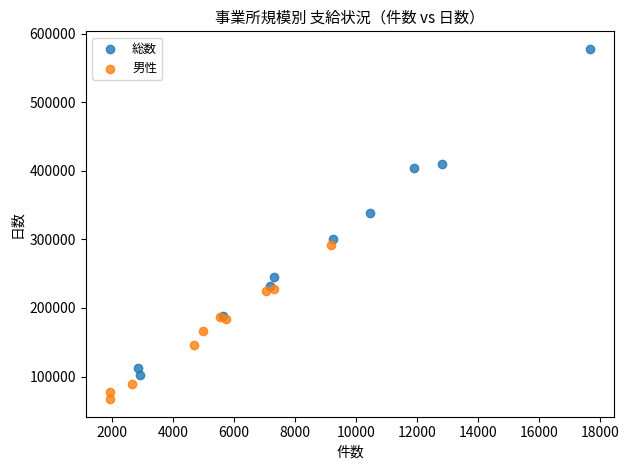

Which series has the largest Y range (max minus min)?

総数